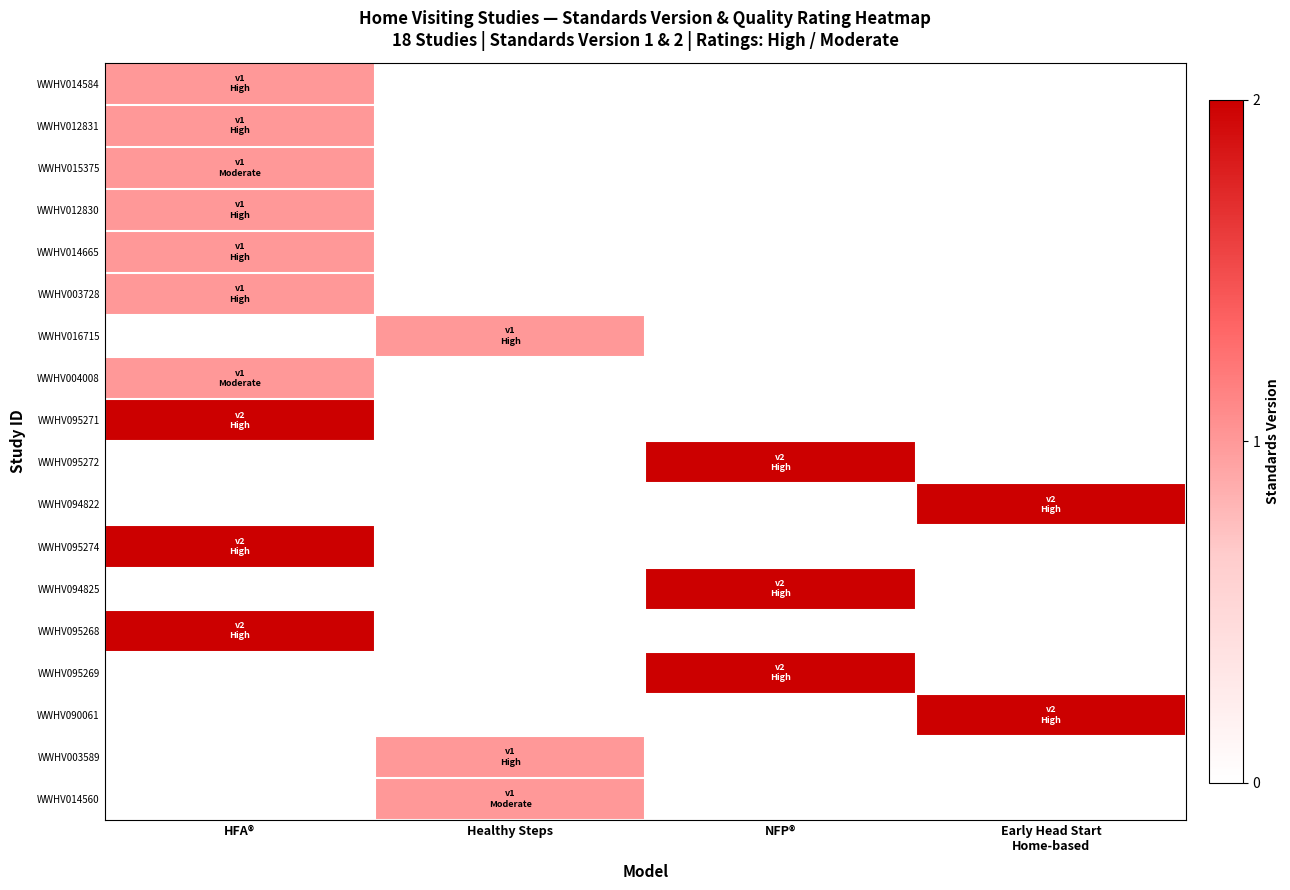

List the labels in order of WWHV094825 value, smallest first.

HFA®, Healthy Steps, NFP®, Early Head Start Home-based